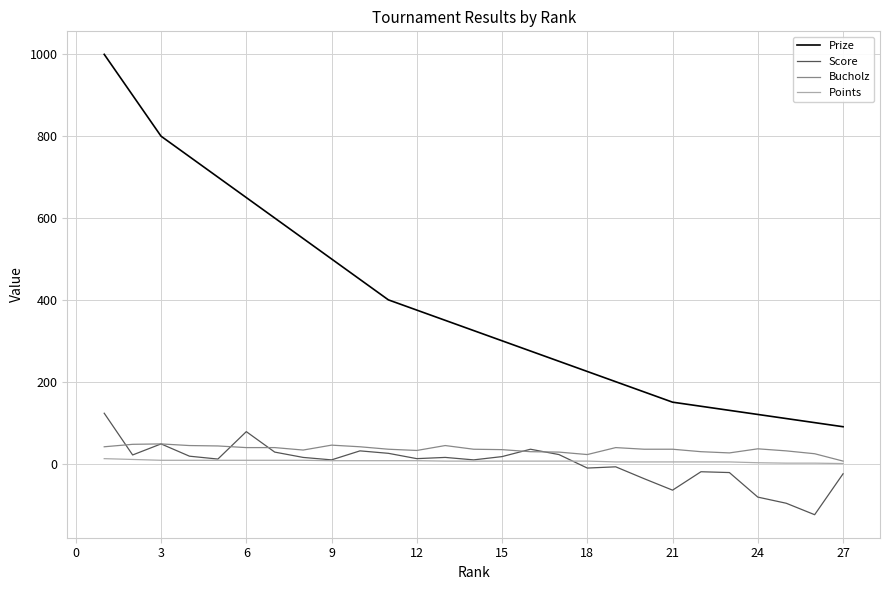

What is the minimum value shown in the chart?

-125